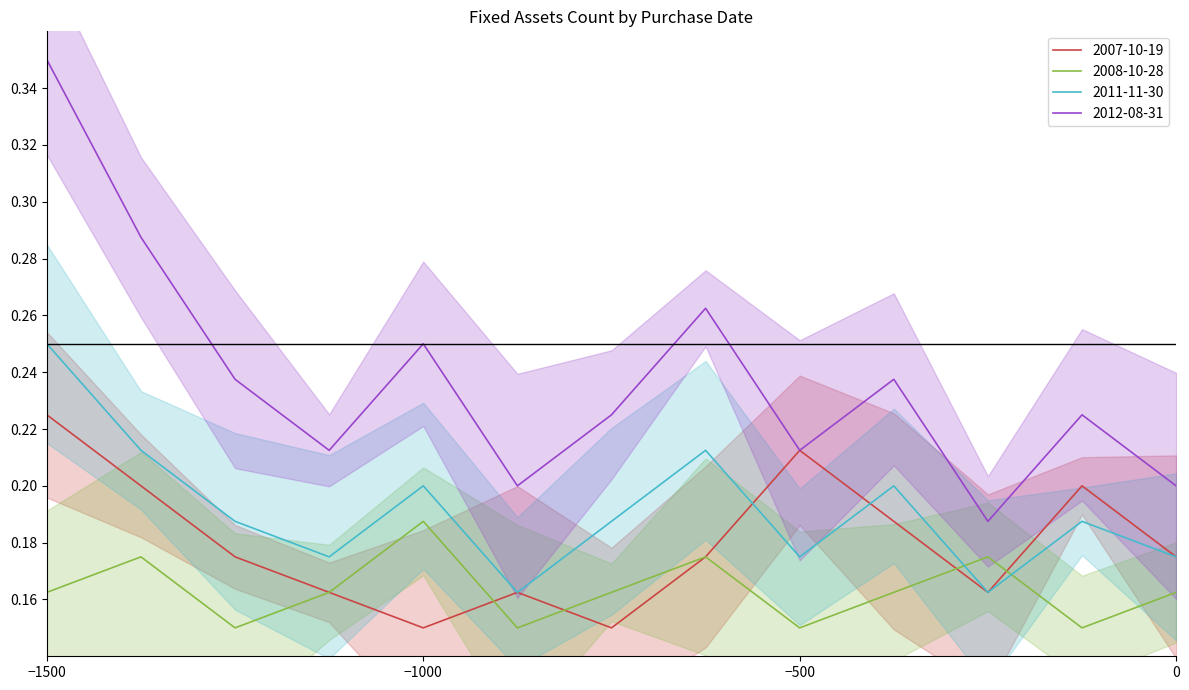

At which category does the chart reach its minimum across all series?

5